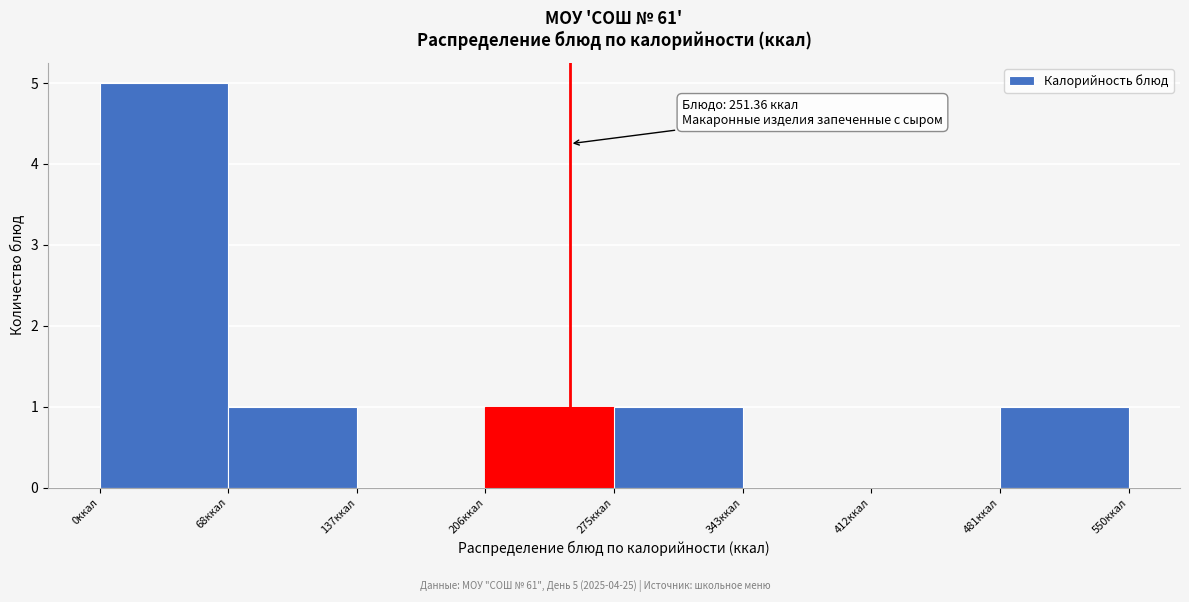

Which range on the x-axis has the tallest bar?

0 to 70